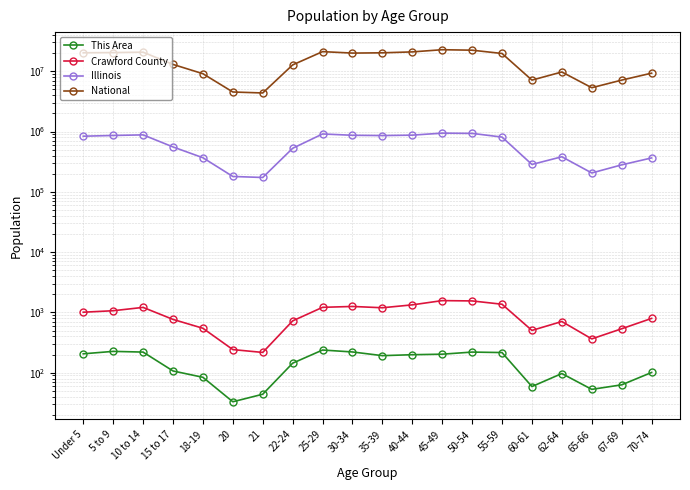

What is the value of the National point at the 13th from the left?

22708591